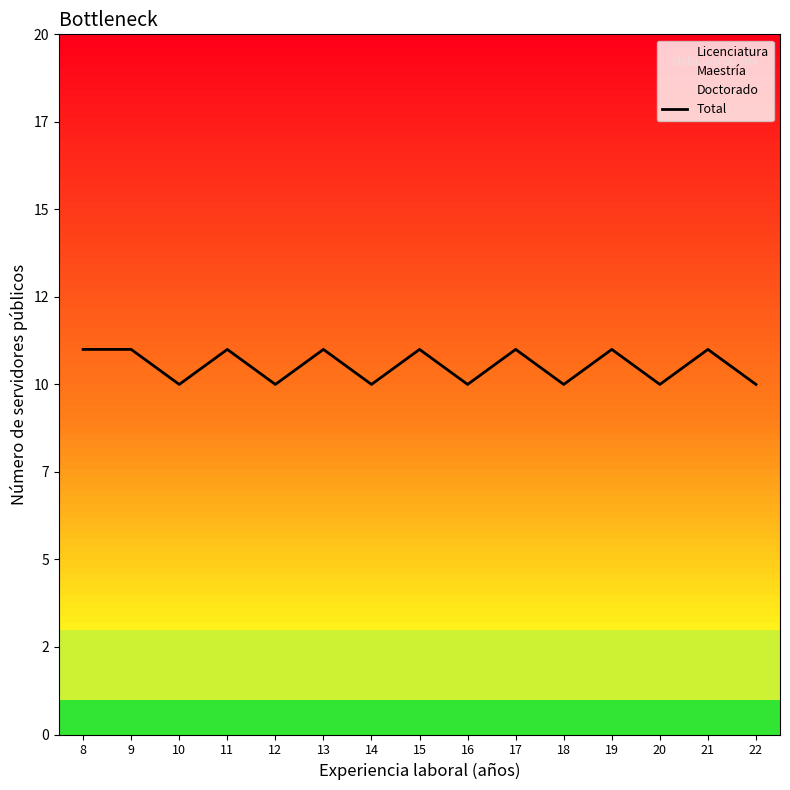

Reading left to right, transcribe all the data shown in this chart.

8=11	9=11	10=10	11=11	12=10	13=11	14=10	15=11	16=10	17=11	18=10	19=11	20=10	21=11	22=10